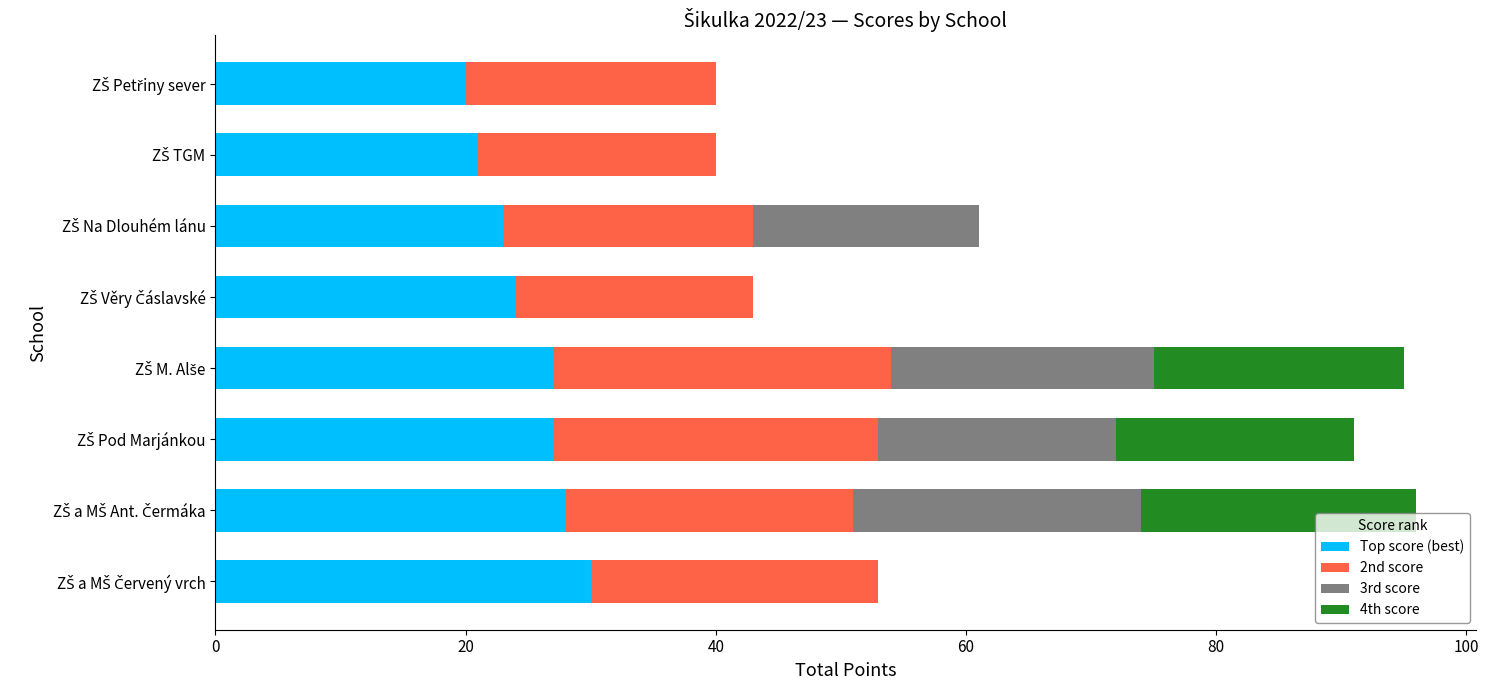

What are all the series names shown in the legend?

Top score (best), 2nd score, 3rd score, 4th score